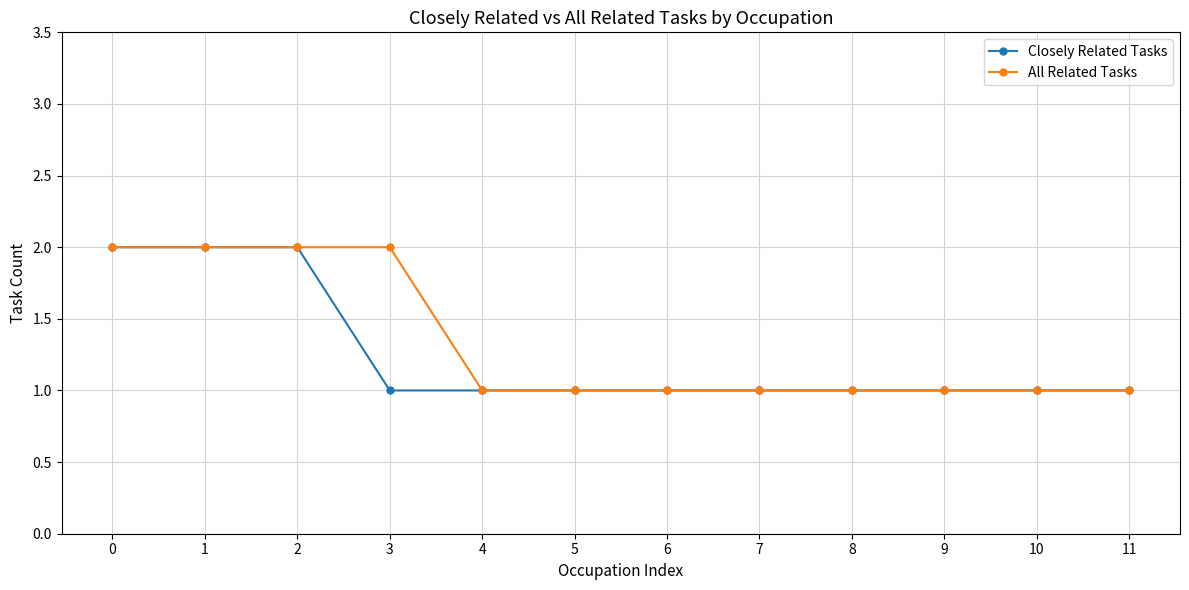

Is it true that All Related Tasks equals 1 at 7?

True